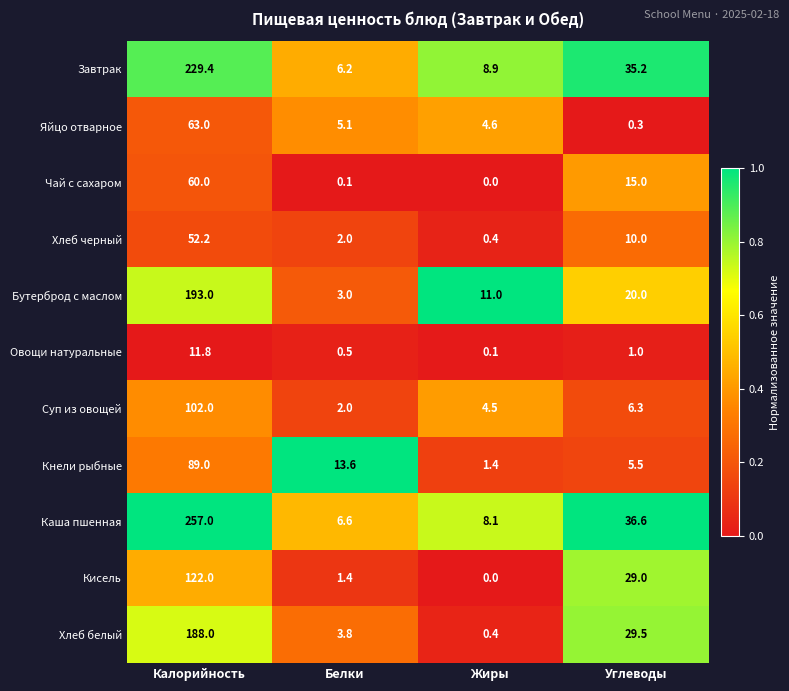

What is the difference between the second highest and minimum values in the Яйцо отварное series?

4.8